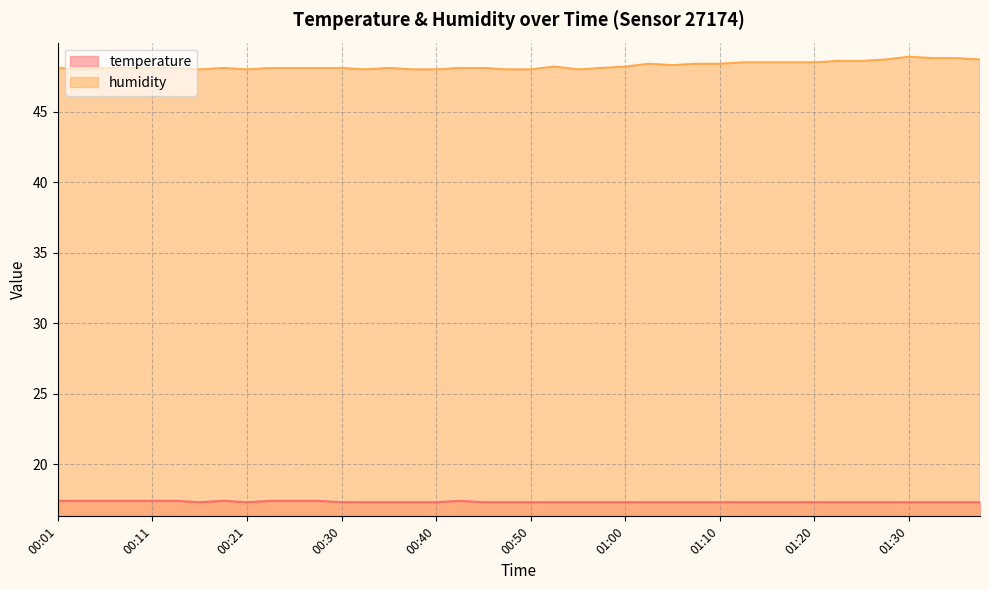

How many values in the humidity series exceed 48?

31